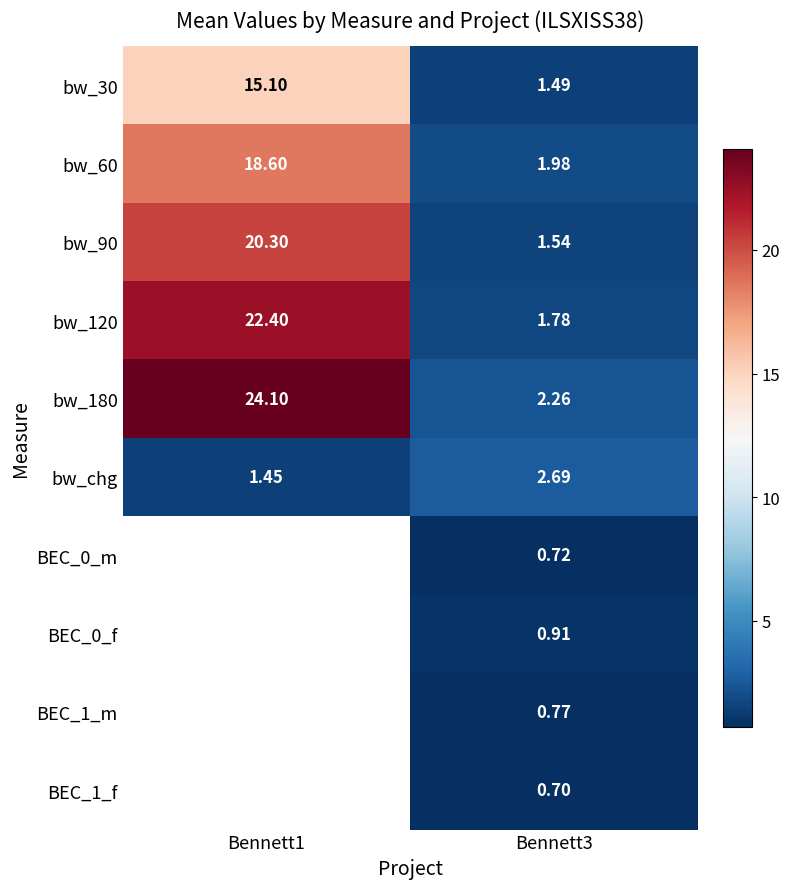

Which label corresponds to the smallest value in the chart?

Bennett3